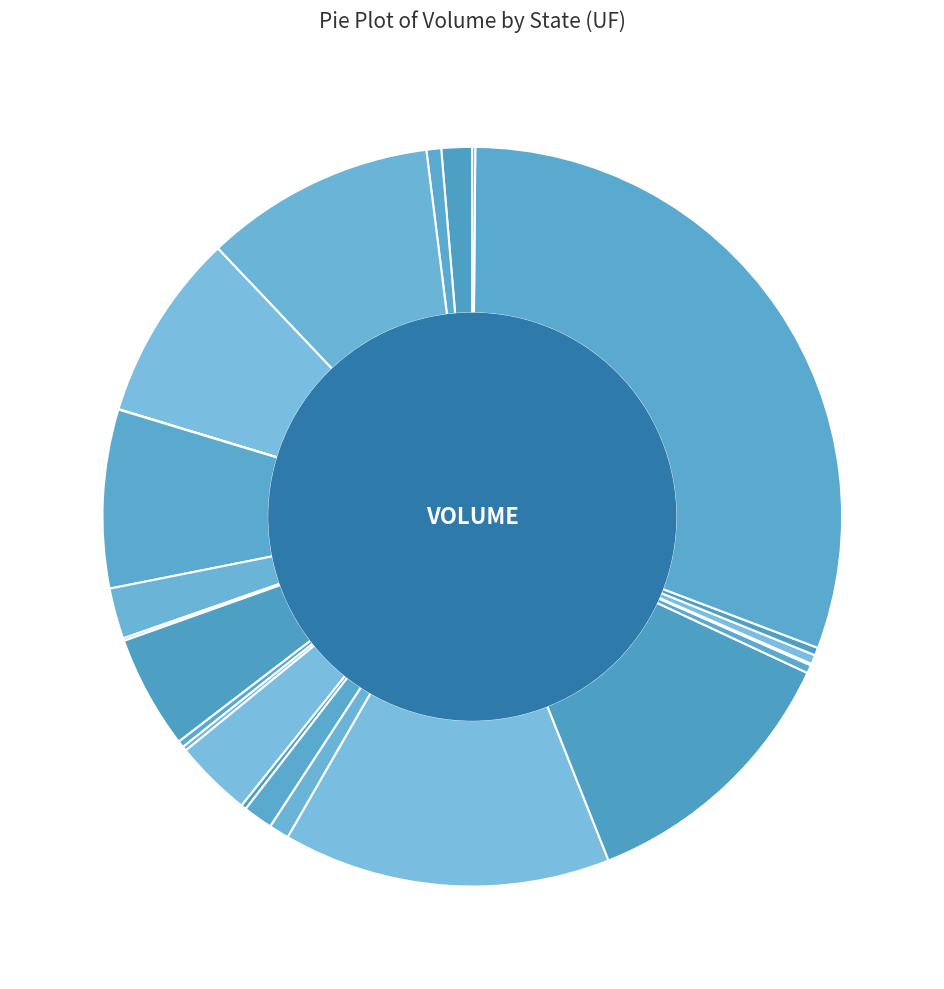

Is it true that PI is 11% of the pie?

False